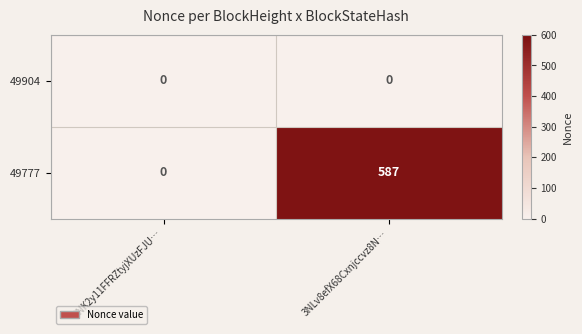

At which category is the sum across all series the highest?

3NLv8efX68Cxnjccvz8N…